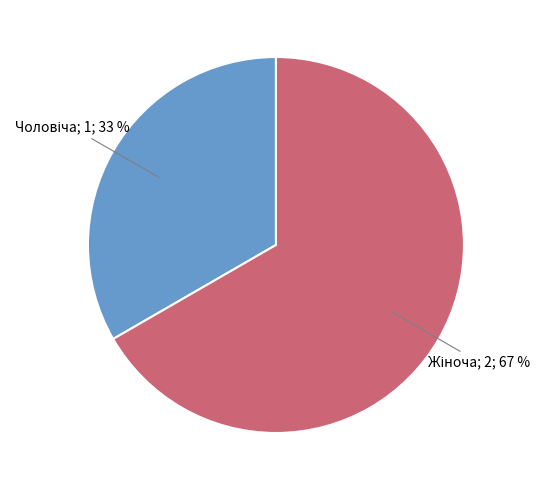

To the nearest percent, what is the average slice percentage?

50%